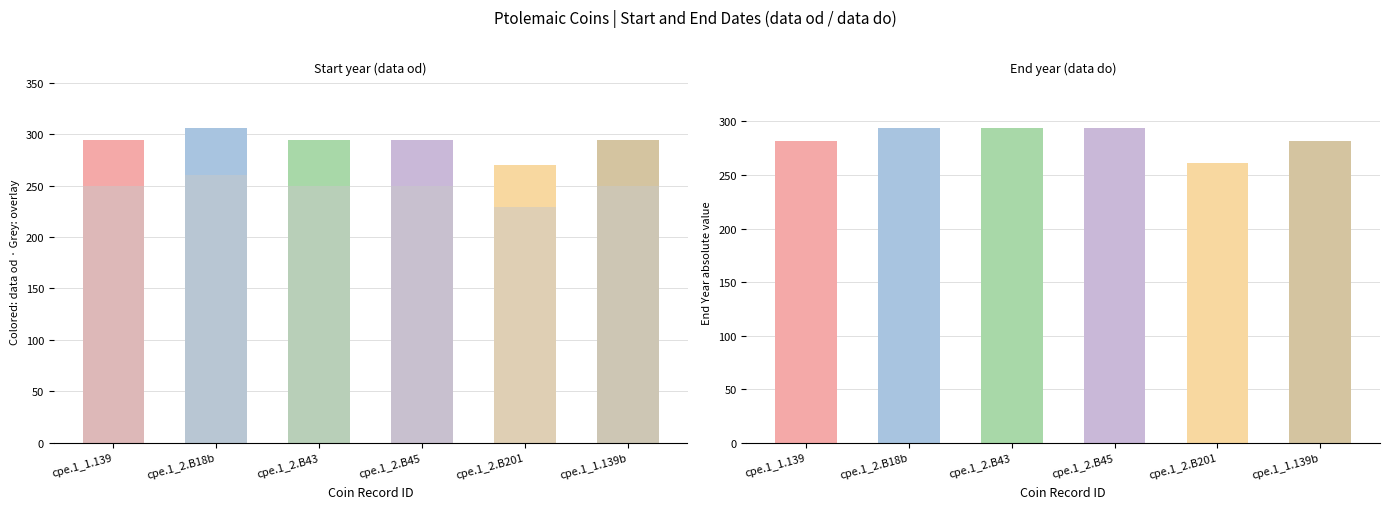

What is the difference between the maximum and minimum values in the data do series?

33